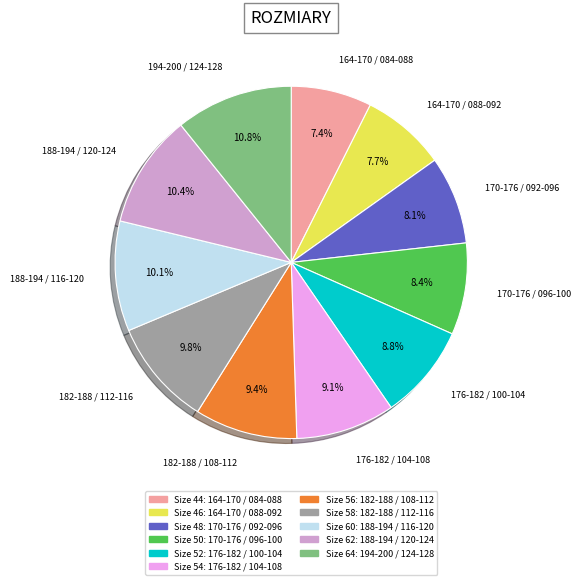

What percentage is NOT represented by 188-194 / 116-120?

89.9%